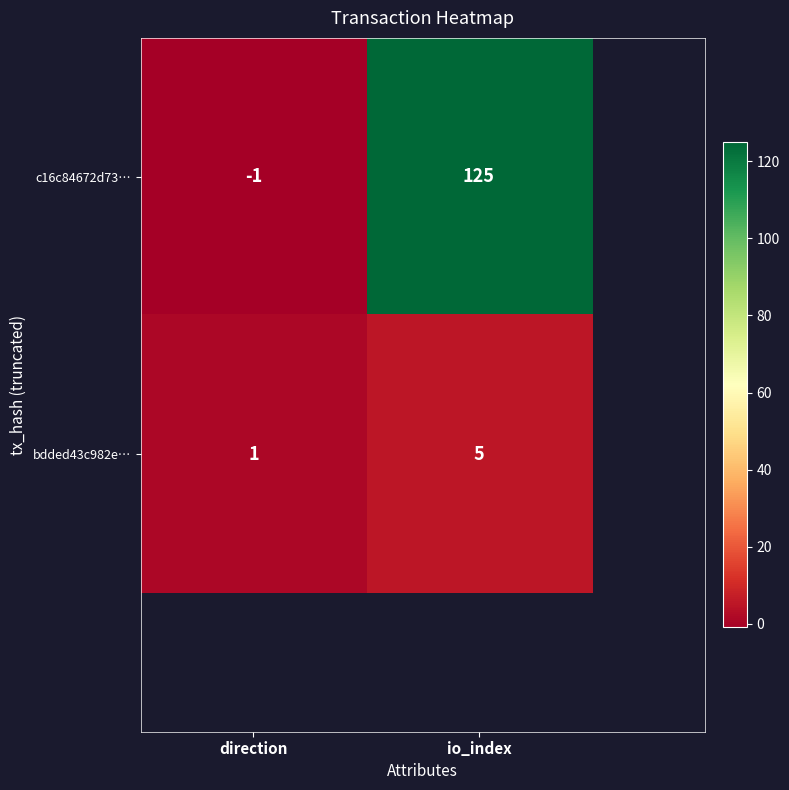

List the series in order of their overall mean, lowest first.

bdded43c982e…, c16c84672d73…